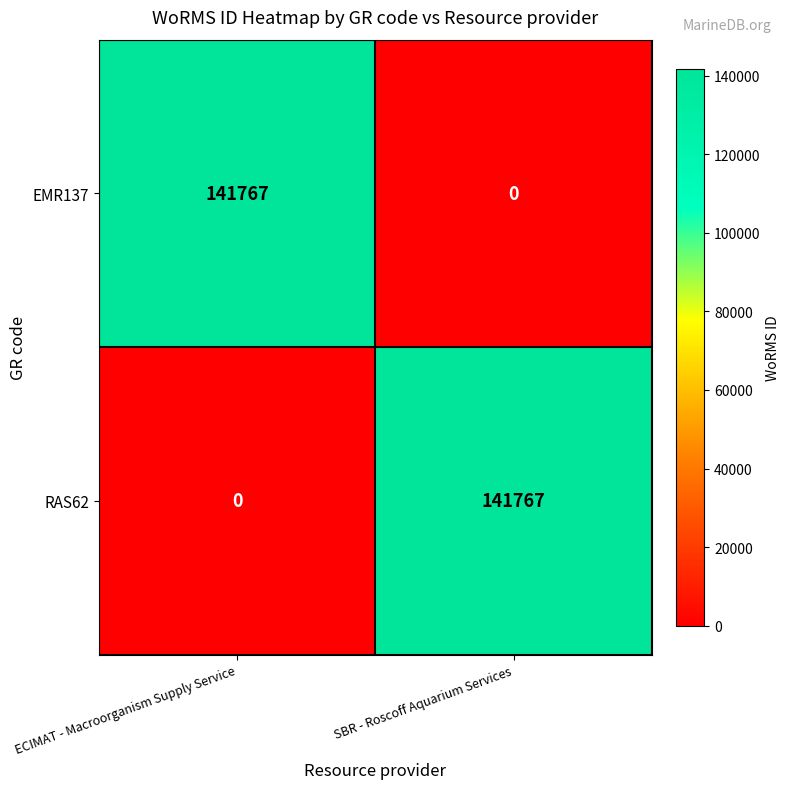

What is the spread (max minus min) of values at SBR - Roscoff Aquarium Services?

141767